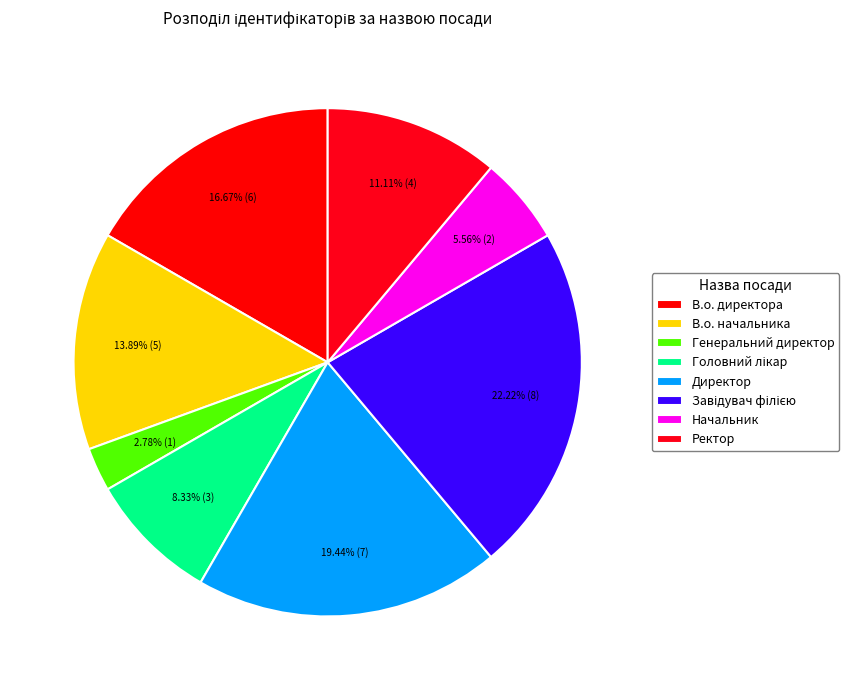

How many slices are in this pie chart?

8